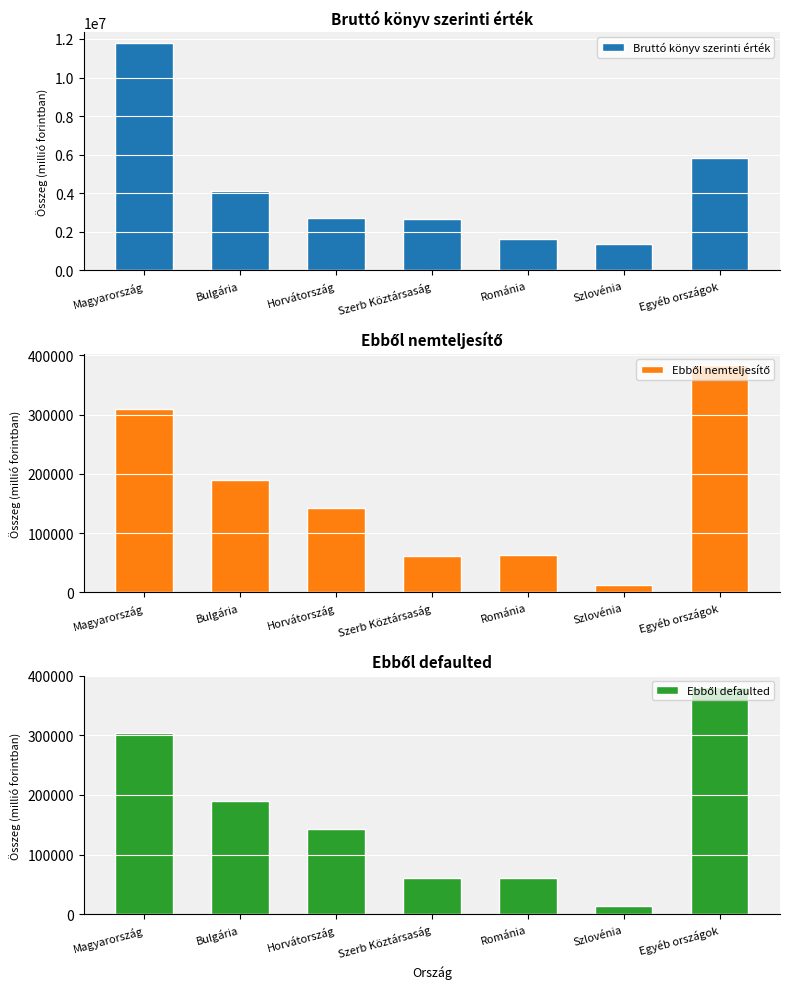

How many data points in Ebből defaulted are less than 142391?

3